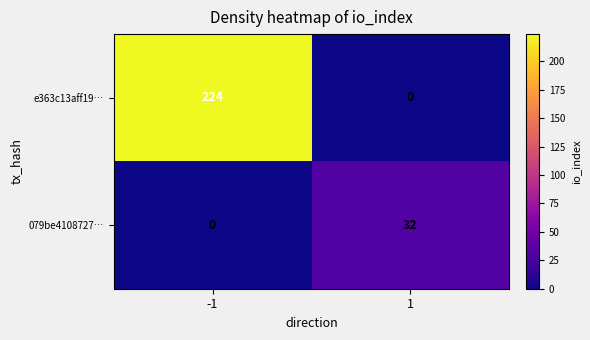

Rank the series at -1 from lowest to highest value.

079be4108727…, e363c13aff19…